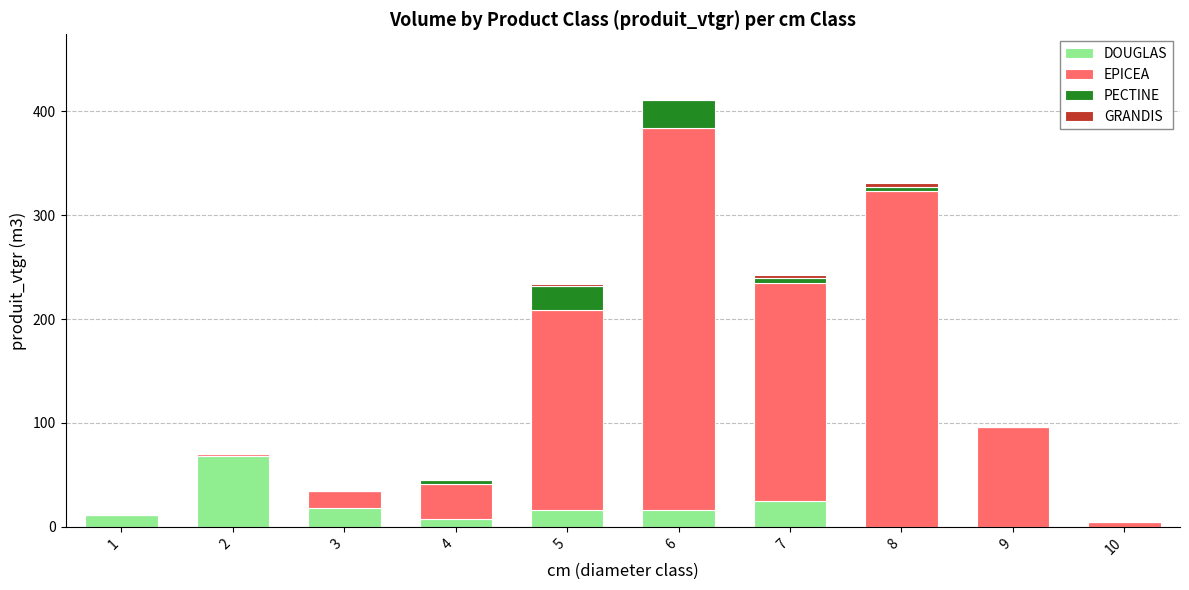

At which category is the sum across all series the highest?

6